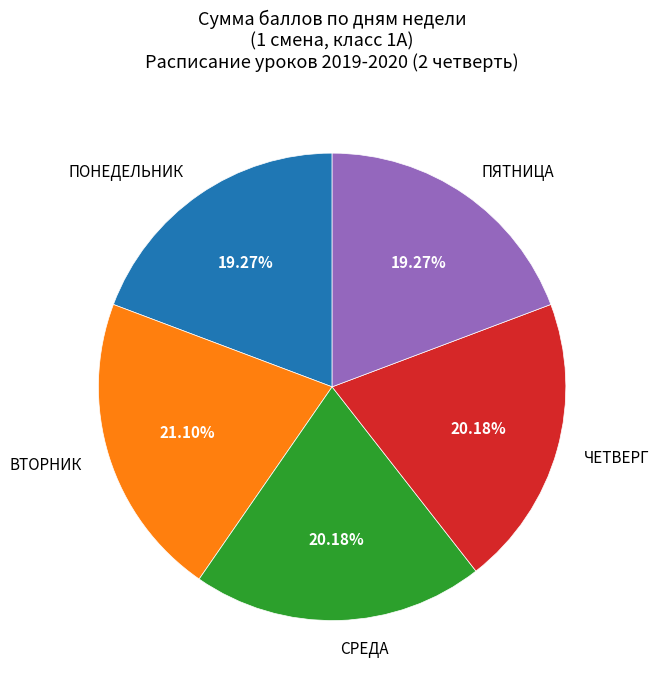

Combined, do ВТОРНИК and ПЯТНИЦА account for over 50%?

No